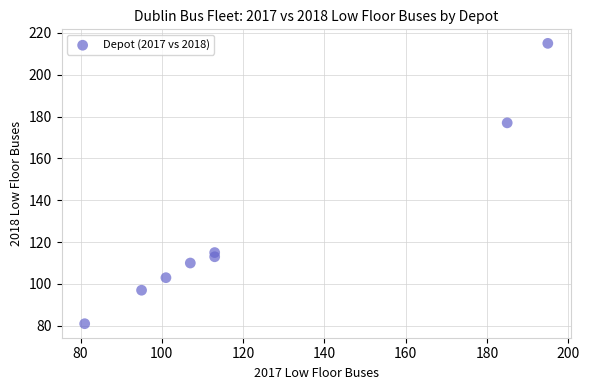

What is the range of Y values (max minus min)?

134